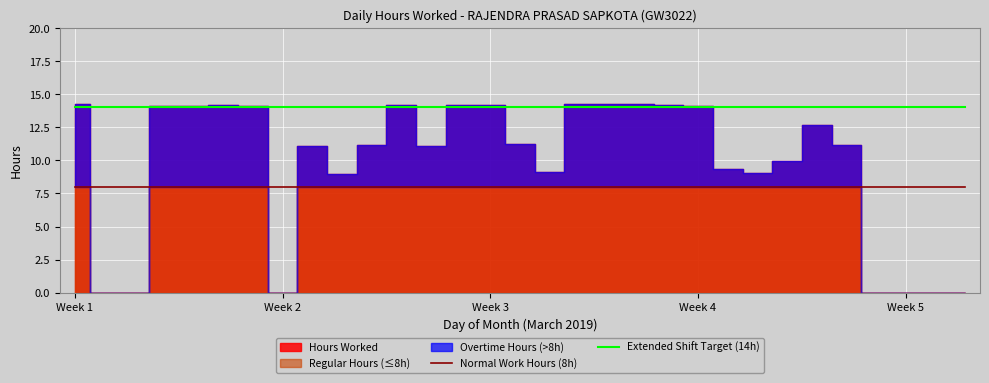

At which category is the sum across all series the highest?

Week 1